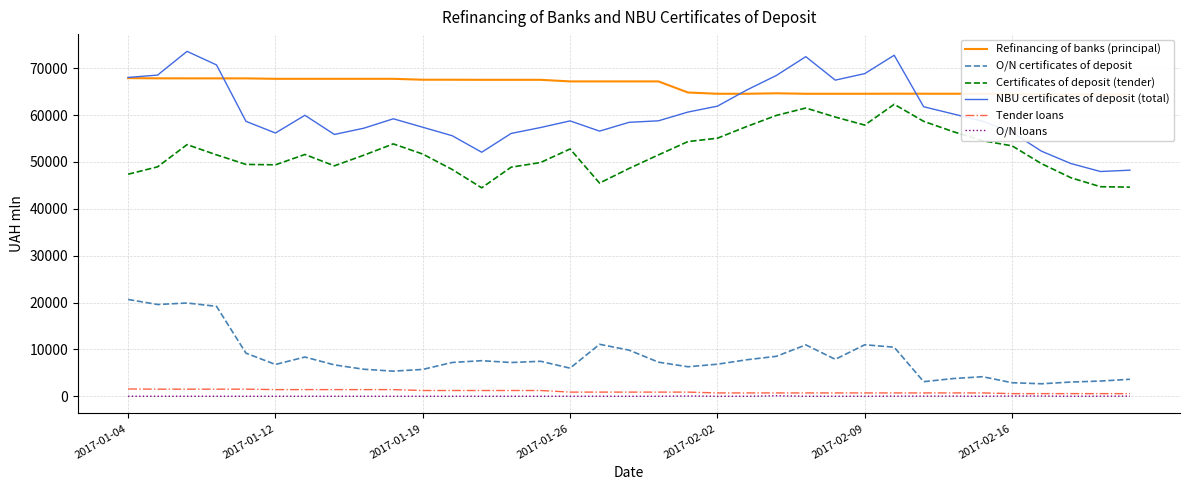

True or false: Tender loans and NBU certificates of deposit (total) intersect in this chart.

False